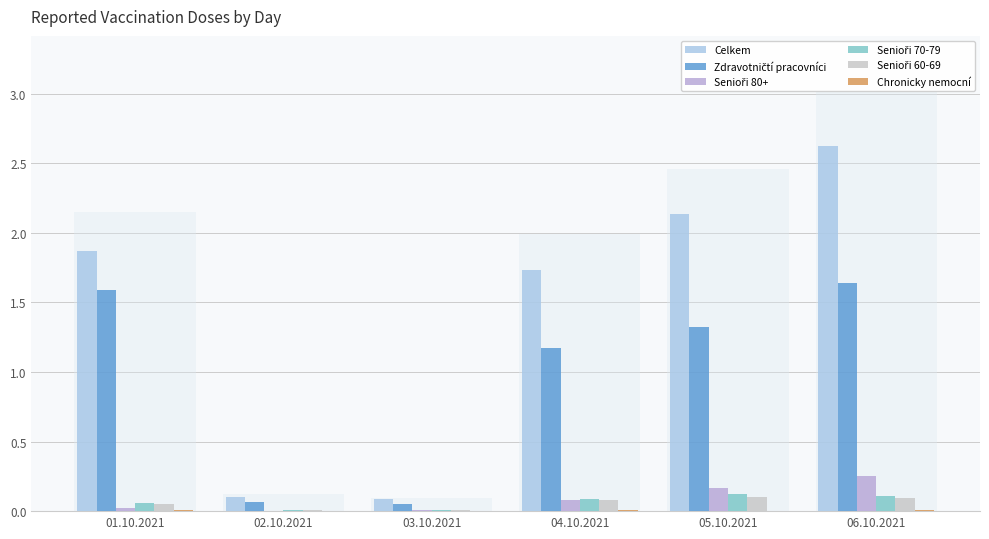

What is the difference between the maximum and minimum values in the Senioři 60-69 series?

0.1